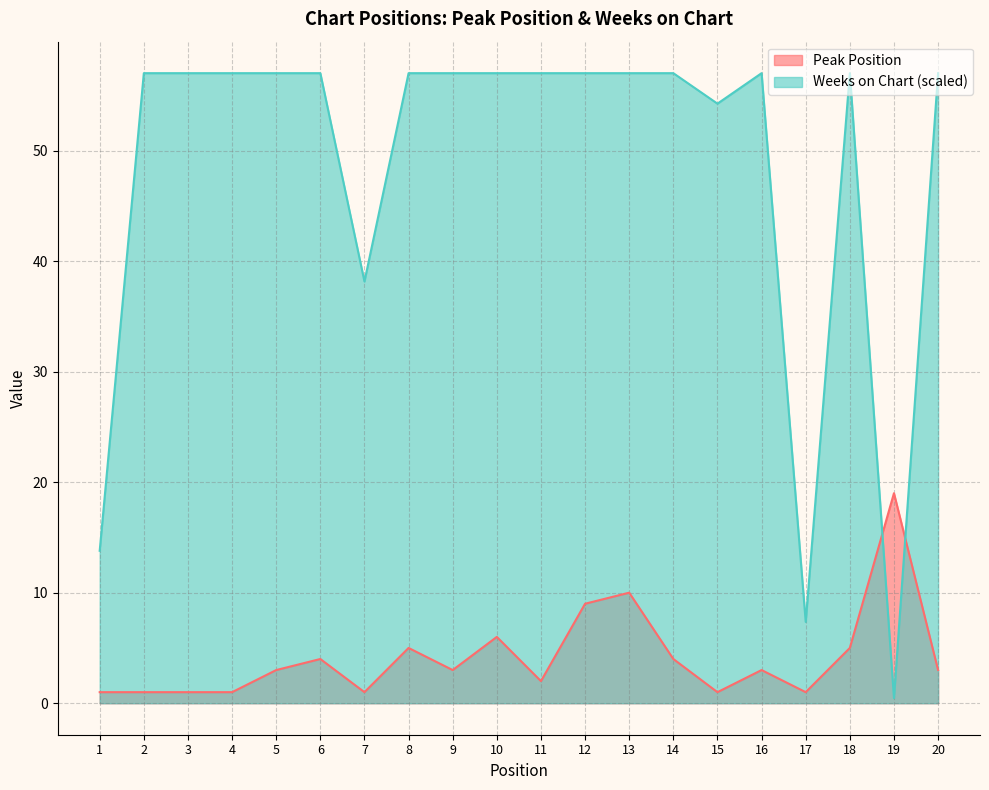

True or false: Weeks on Chart and Peak Position intersect in this chart.

True